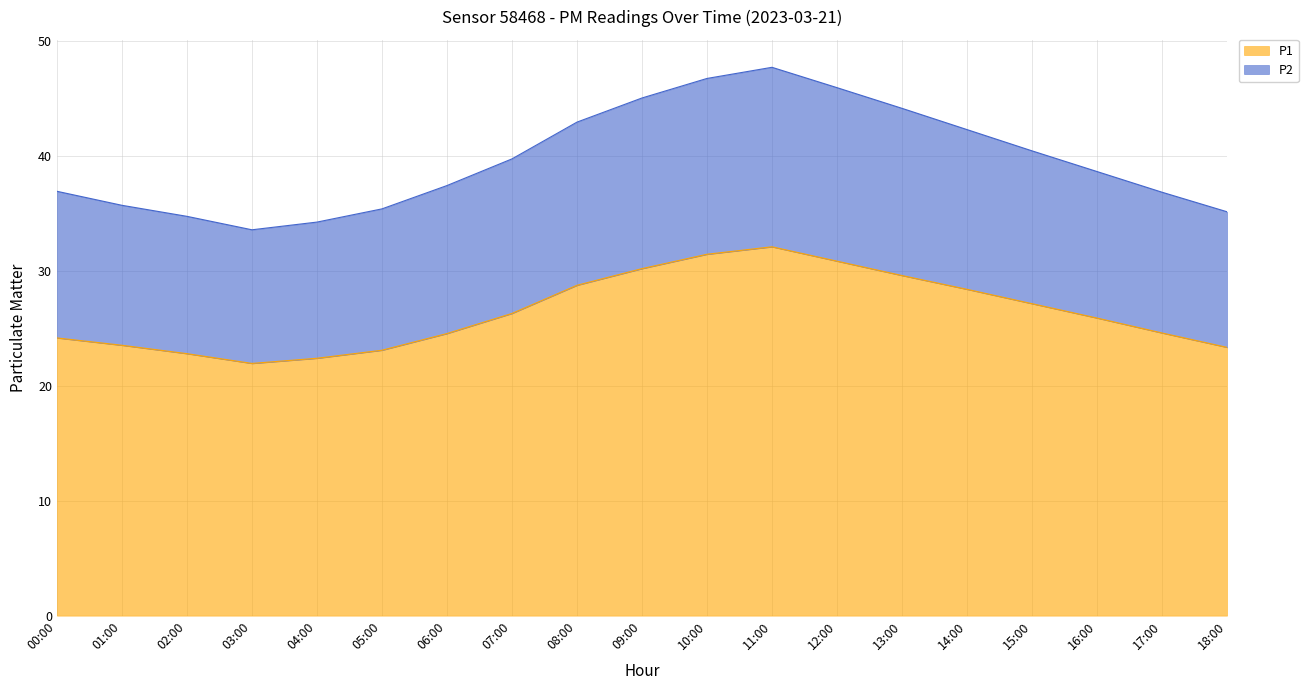

Where does the P1 series first go above 25?

07:00